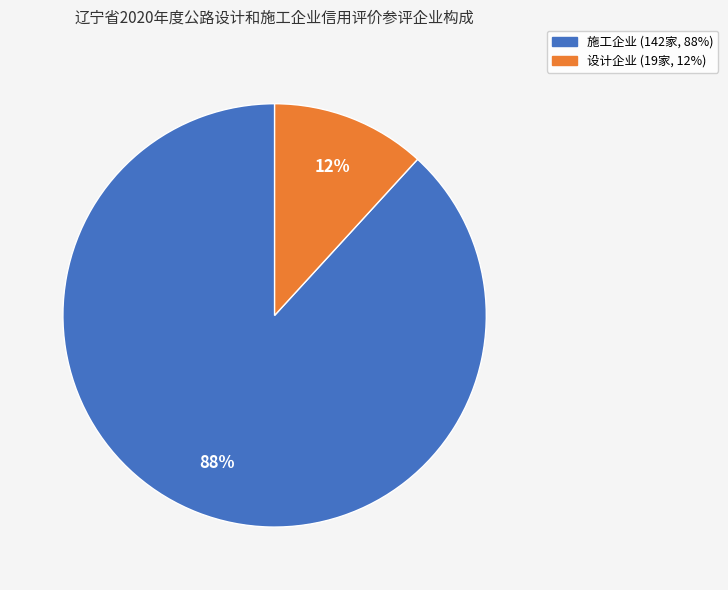

Is there a majority slice in this chart?

Yes